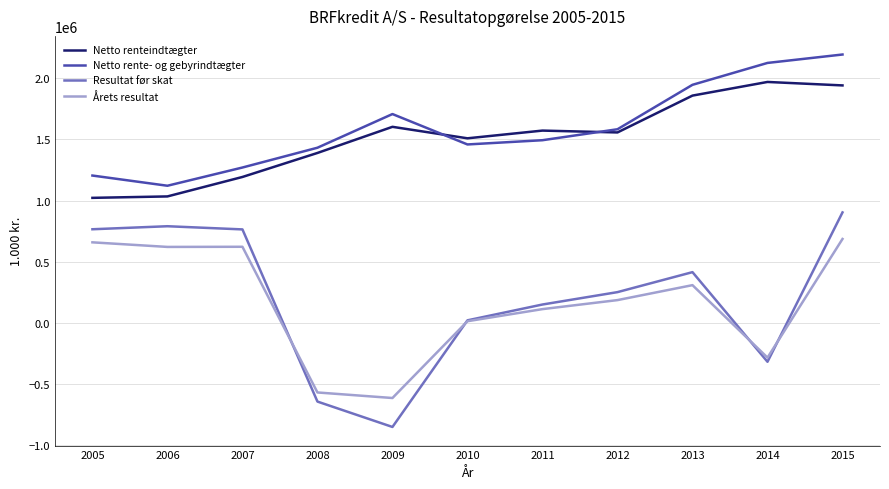

What is the total value across all series at 2012?

3574609